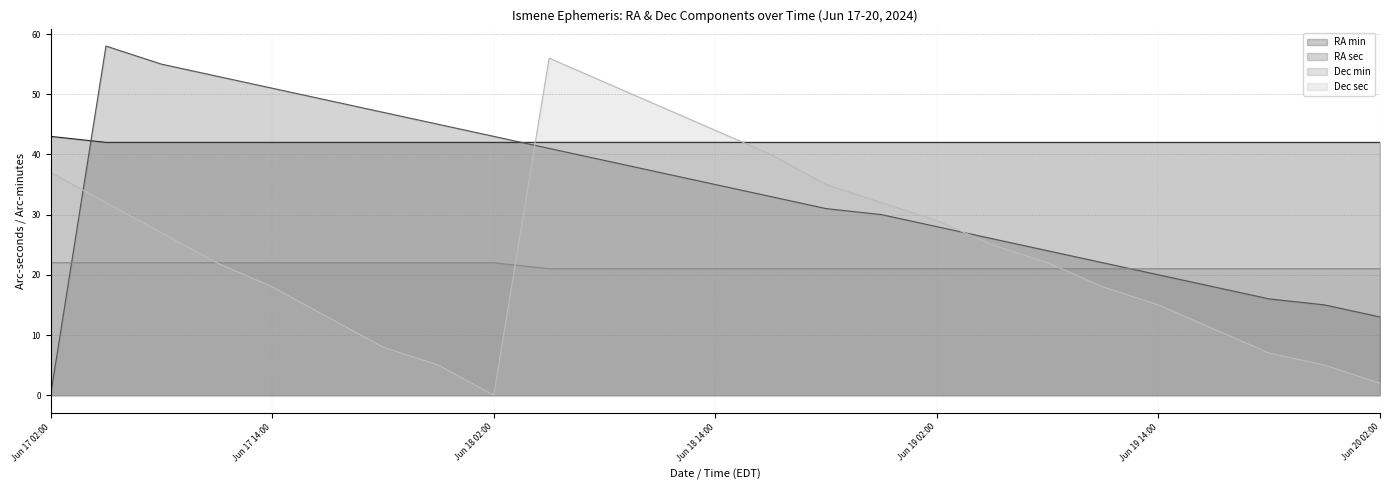

List the series in order of their peak value, highest first.

RA sec, Dec sec, RA min, Dec min